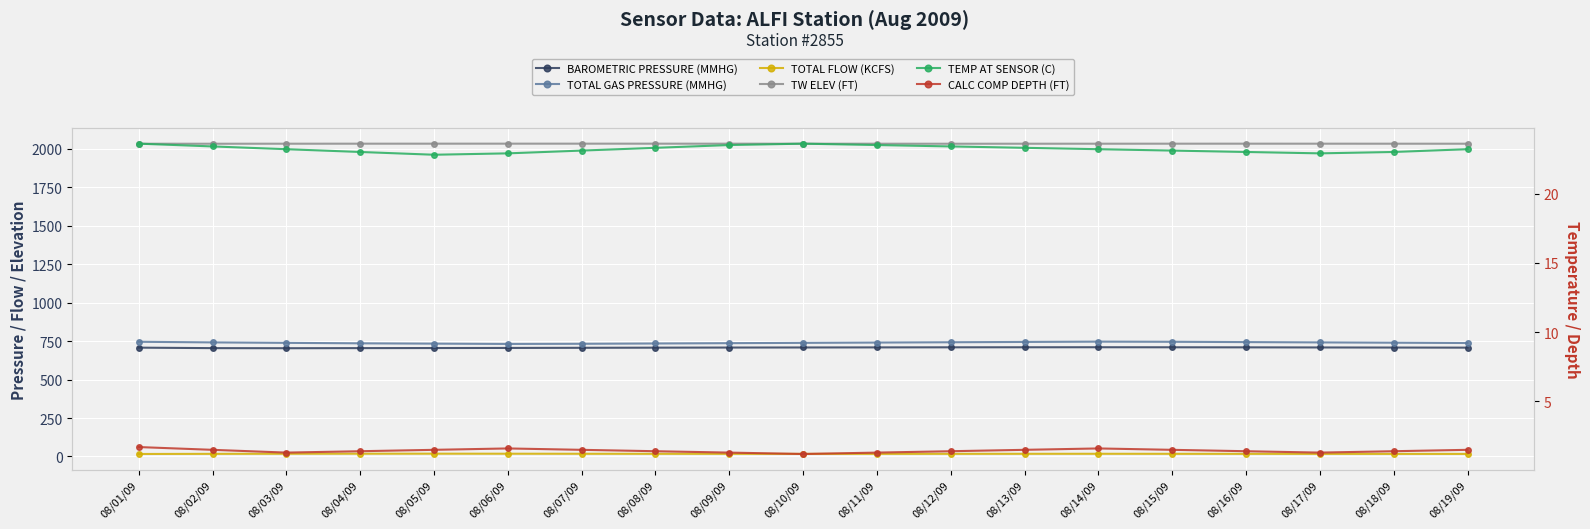

What is the total value across all series at 08/05/09?

3516.3